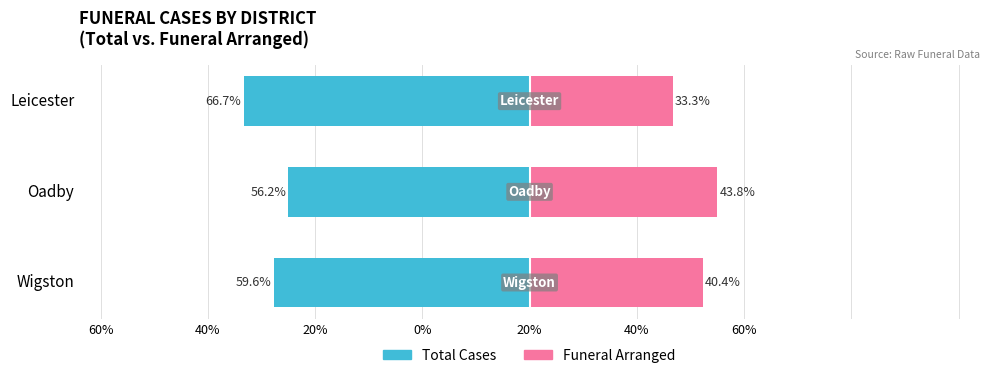

Are the bars horizontal?

Yes